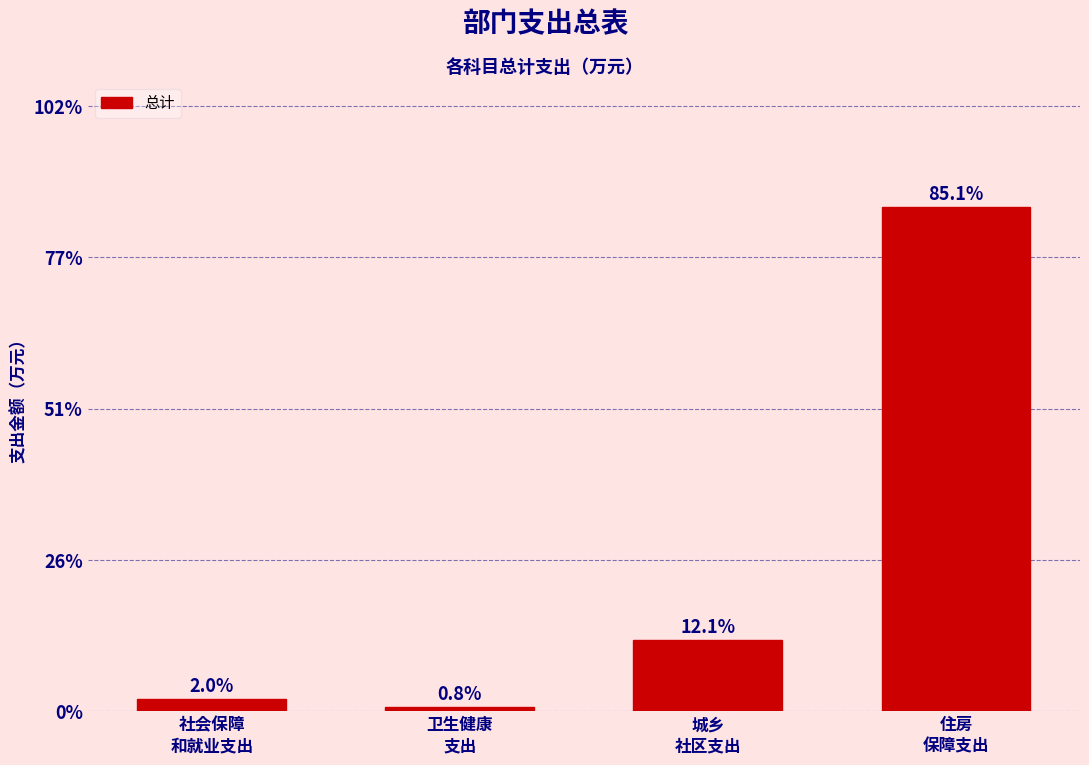

Reading left to right, extract all data points from this chart.

2.0	0.8	12.1	85.1